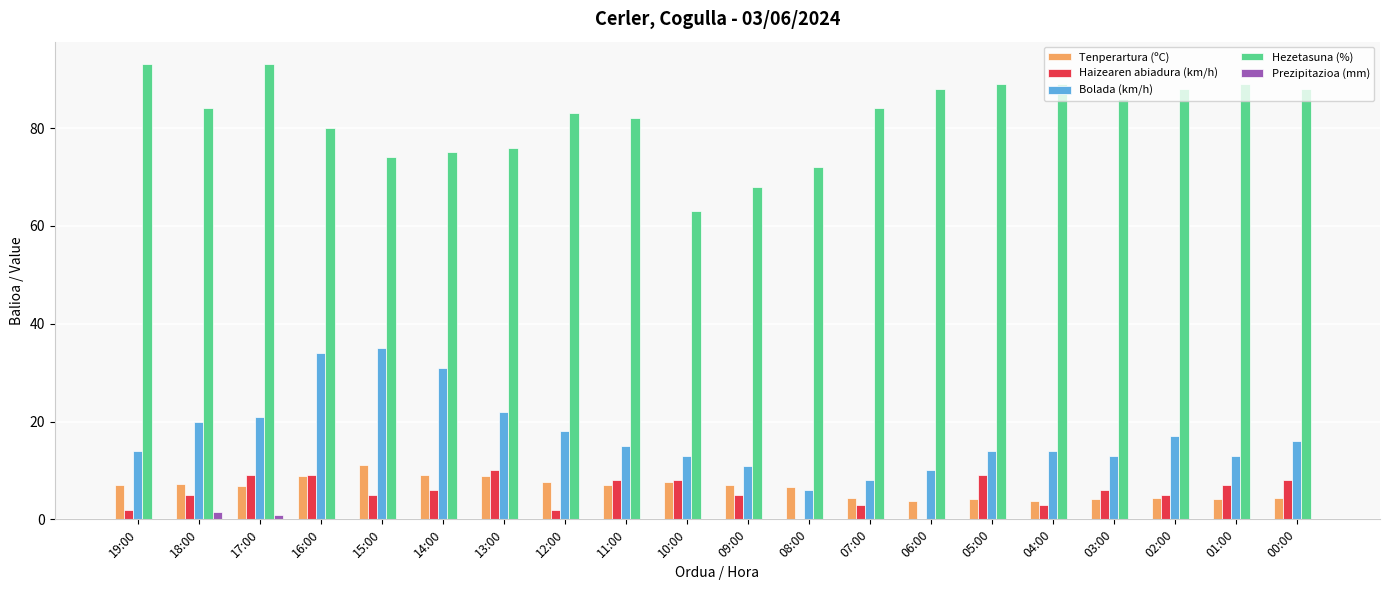

Where does the Hezetasuna (%) series first go above 84?

19:00